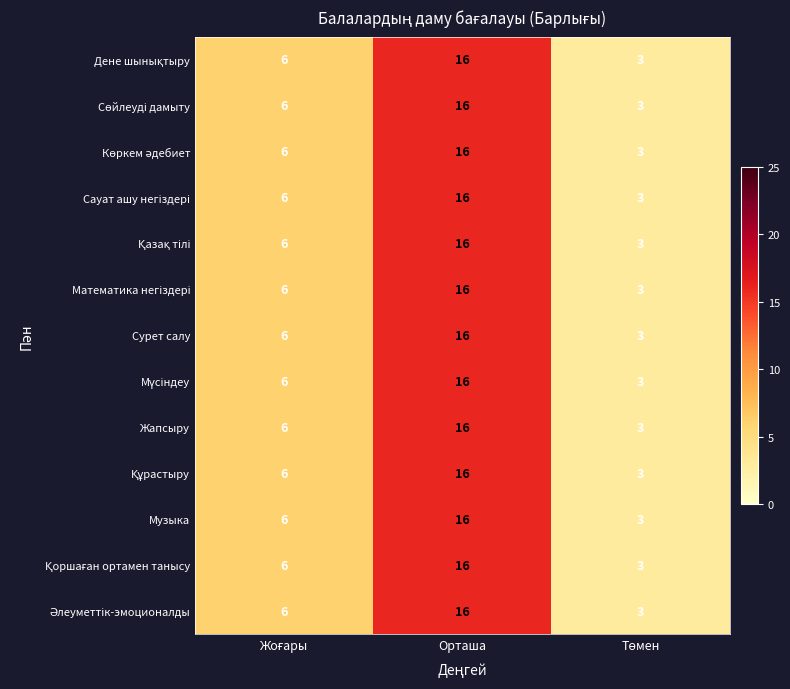

At which category is the sum across all series the highest?

Орташа